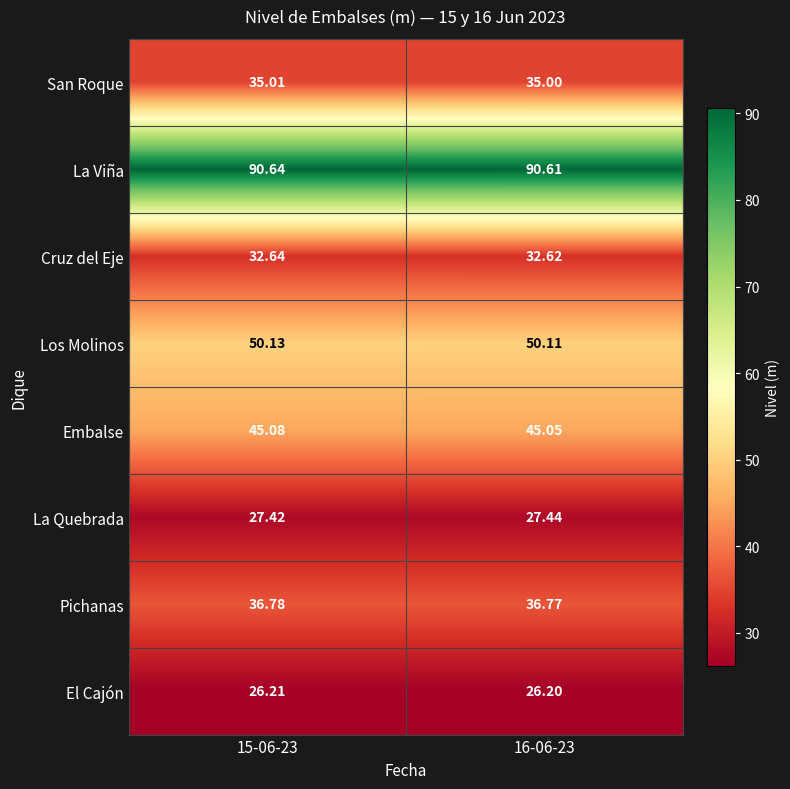

Rank the series by their maximum value, from highest to lowest.

La Viña, Los Molinos, Embalse, Pichanas, San Roque, Cruz del Eje, La Quebrada, El Cajón